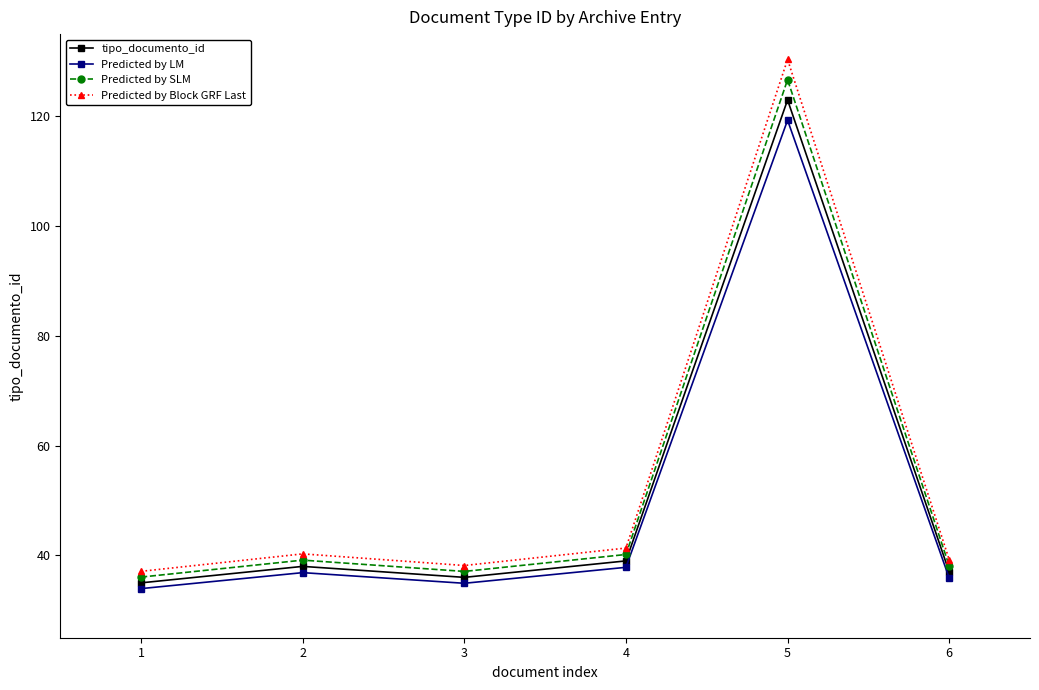

True or false: Predicted by Block GRF Last and Predicted by LM cross at least once.

False